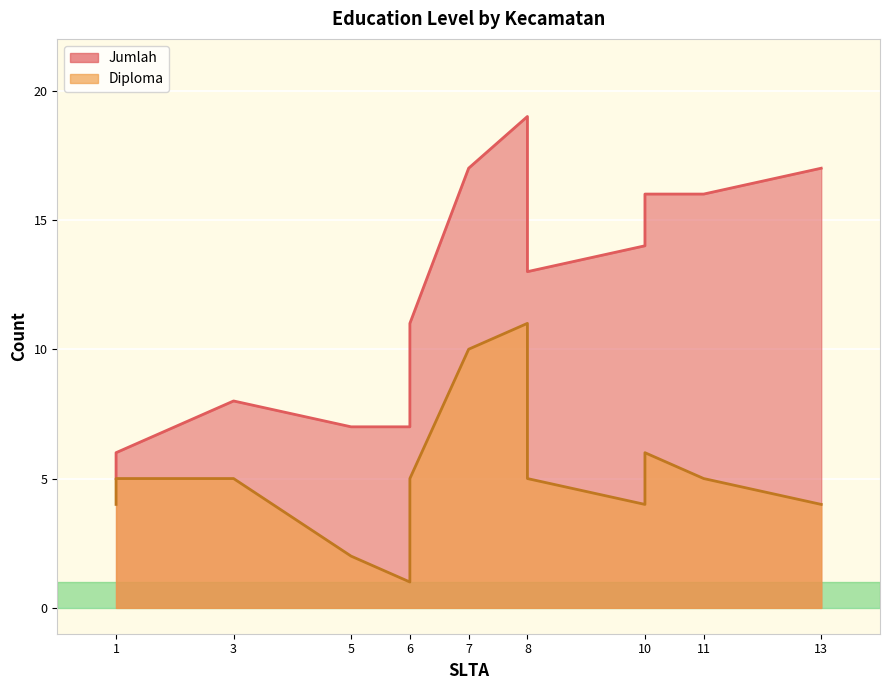

True or false: Diploma and Jumlah intersect in this chart.

False